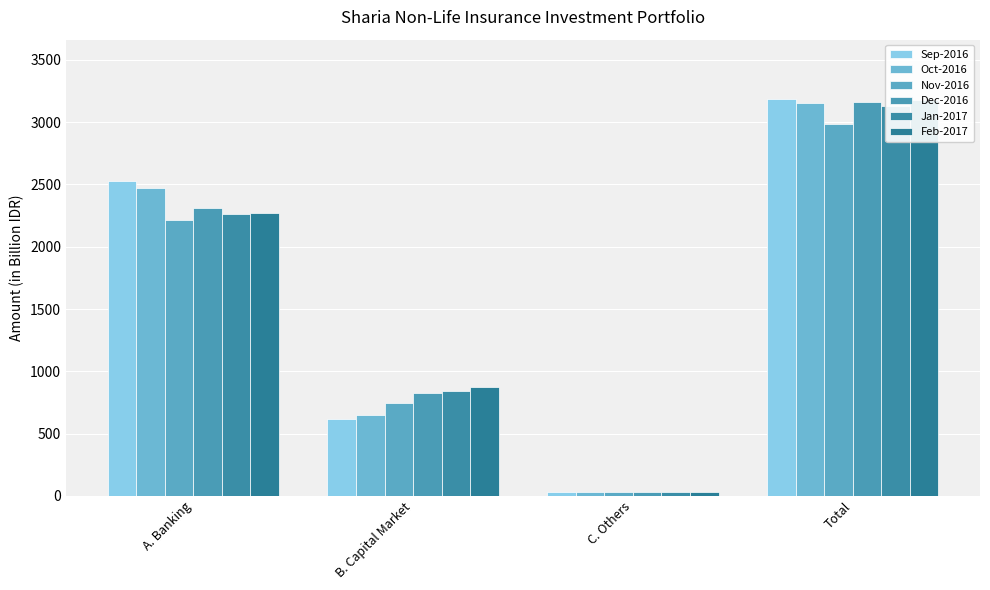

What position from the right is Total?

1